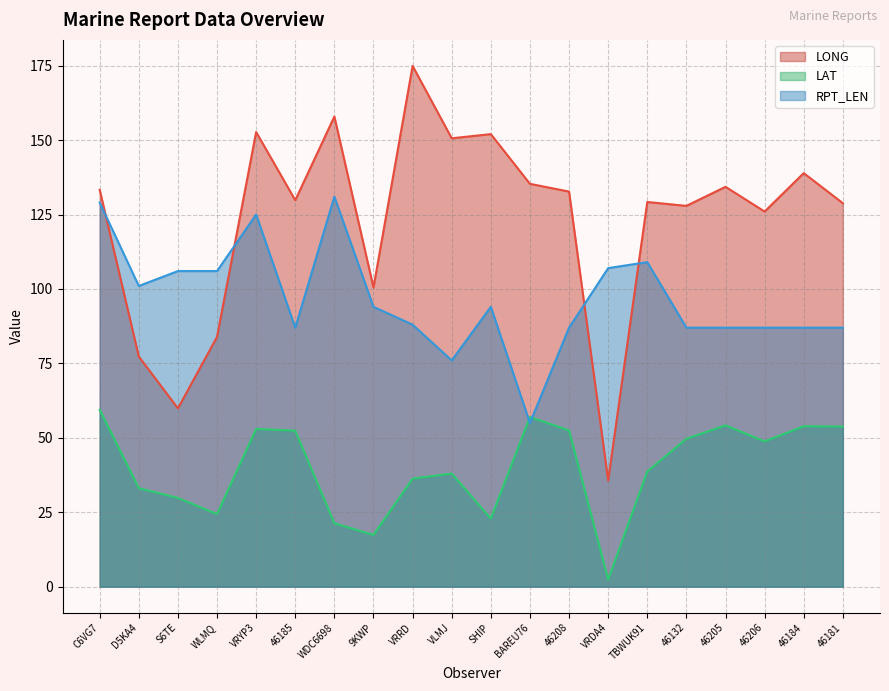

Which series ends up on top after the final intersection of RPT_LEN and LAT?

RPT_LEN